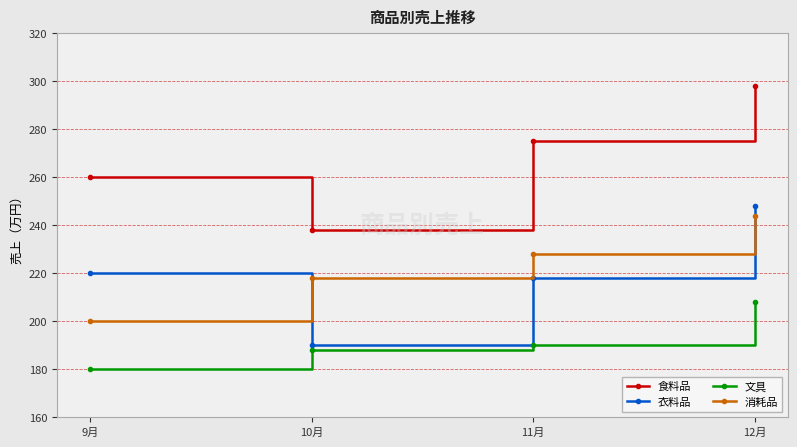

Which series ends up on top after the final intersection of 衣料品 and 消耗品?

衣料品